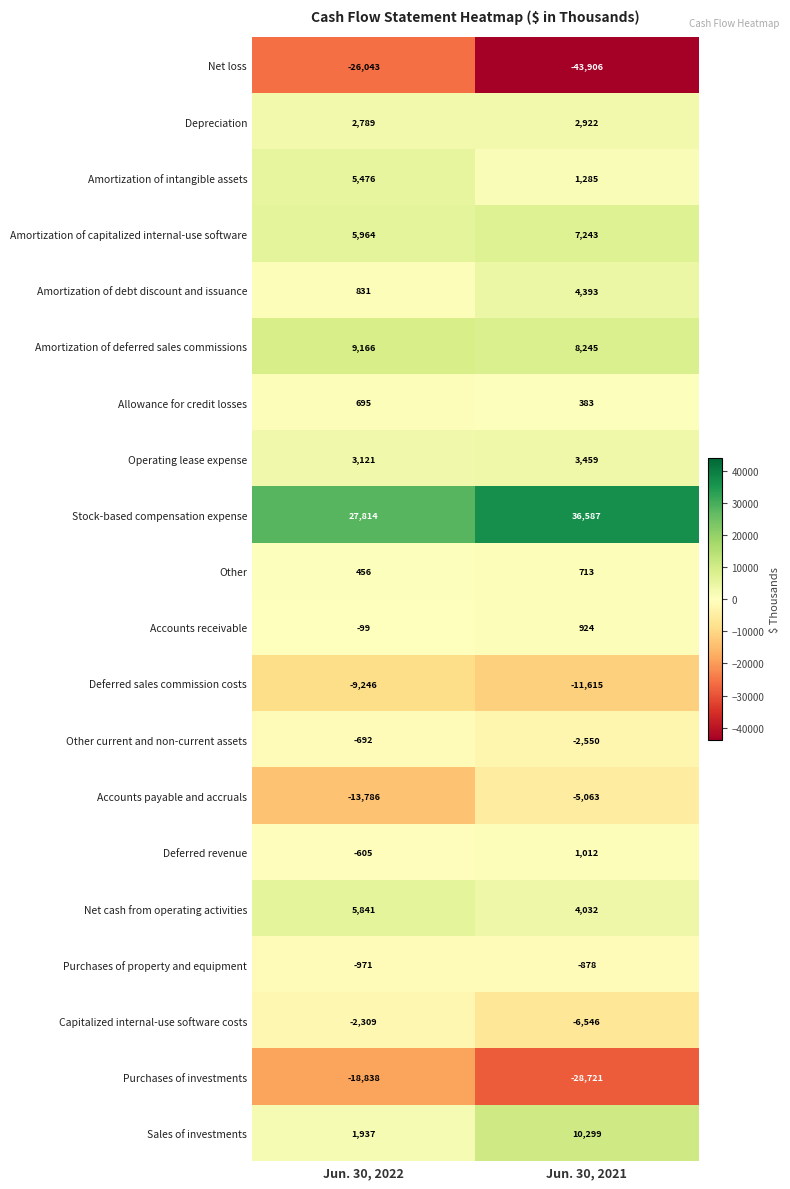

What is the difference between the maximum and minimum values in the Other current and non-current assets series?

1858